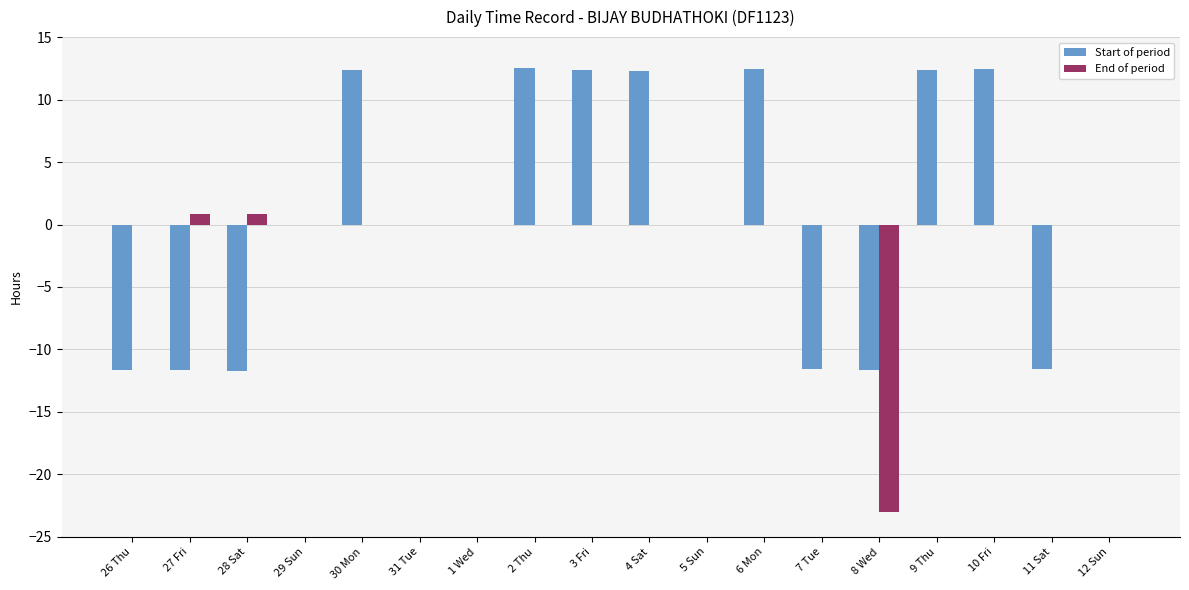

How many groups of bars are there?

18